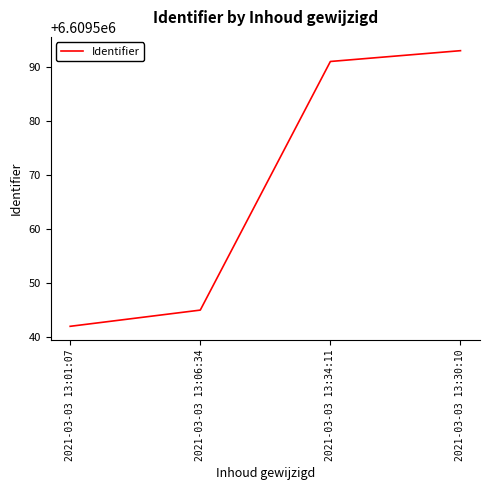

Approximately how many times larger is the value at 2021-03-03 13:34:11 compared to 2021-03-03 13:06:34?

1.0